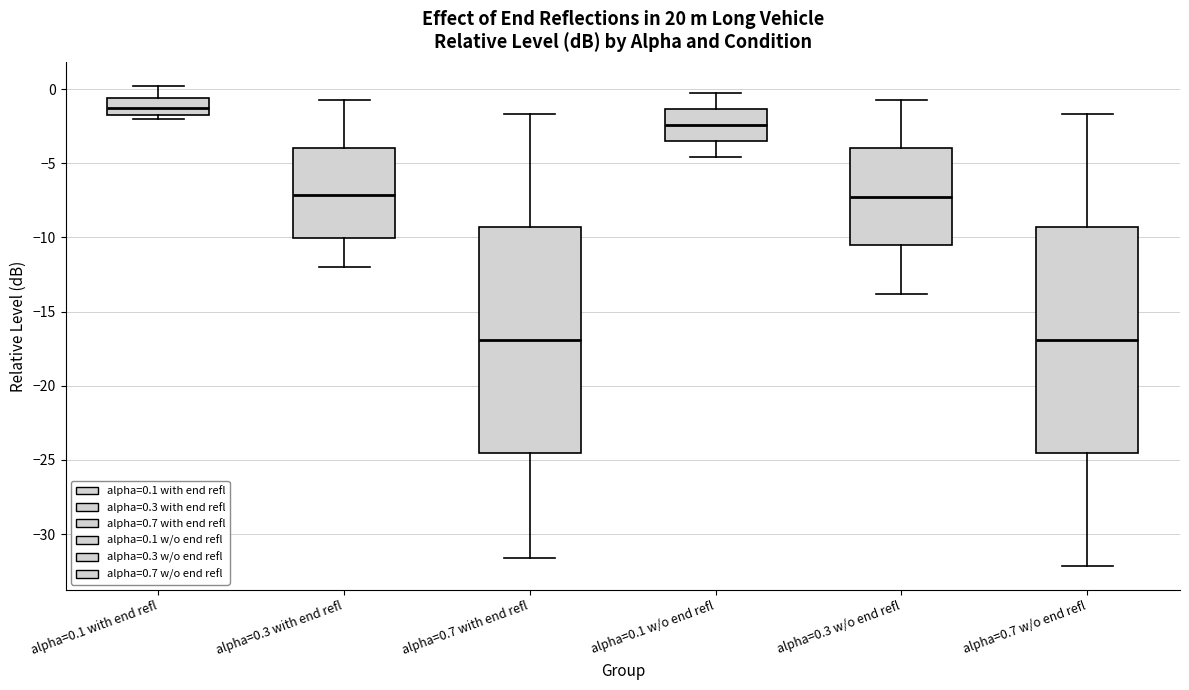

Reading left to right, transcribe this box plot: for each box, give where its median line is, the range the box spans, and where its two whiskers end, as read against the y-axis. The values are not printed on the chart, so give them approximately, as read against the axis.

alpha=0.1 with end refl: median -1.5, box -2.0 to -0.5, whiskers -2.0 (just below the box's lower edge) to 0.0
alpha=0.3 with end refl: median -7.0, box -10.0 to -4.0, whiskers -12.0 to -0.5
alpha=0.7 with end refl: median -17.0, box -24.5 to -9.5, whiskers -31.5 to -1.5
alpha=0.1 w/o end refl: median -2.5, box -3.5 to -1.5, whiskers -4.5 to 0.0
alpha=0.3 w/o end refl: median -7.5, box -10.5 to -4.0, whiskers -14.0 to -0.5
alpha=0.7 w/o end refl: median -17.0, box -24.5 to -9.5, whiskers -32.0 to -1.5